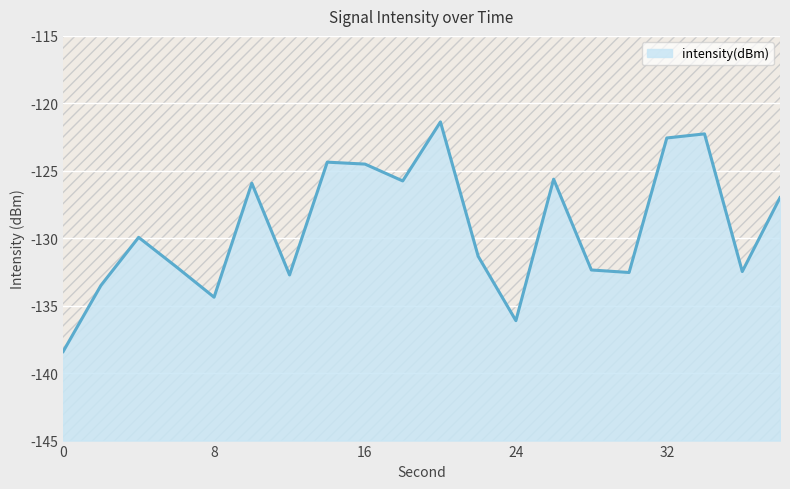

What is the change in value from 10 to 12?

-6.8